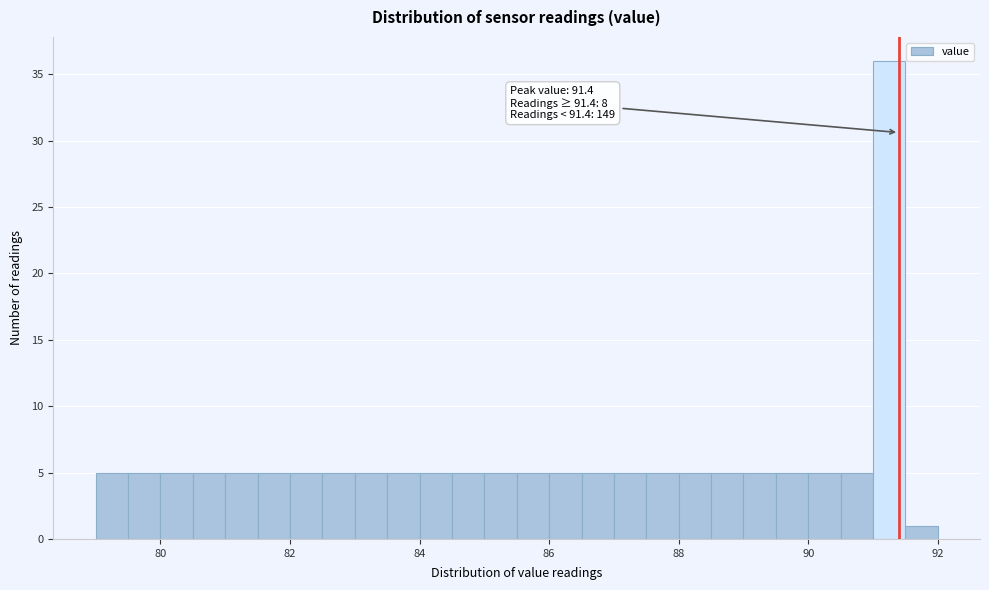

Read against the x-axis, roughly where is the centre of the tallest bar?

91.2